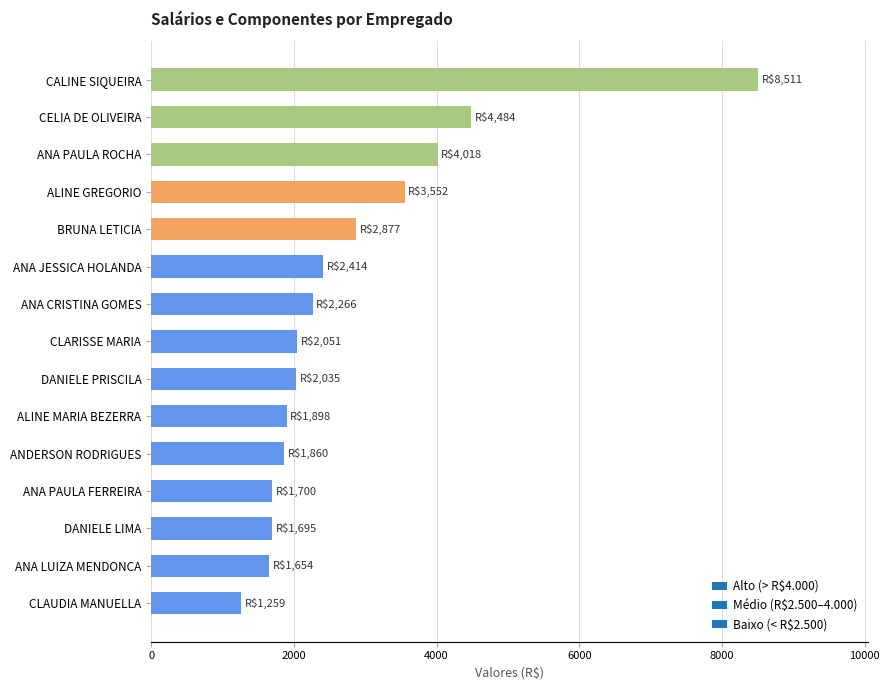

Which category has the highest value across all series?

CALINE SIQUEIRA